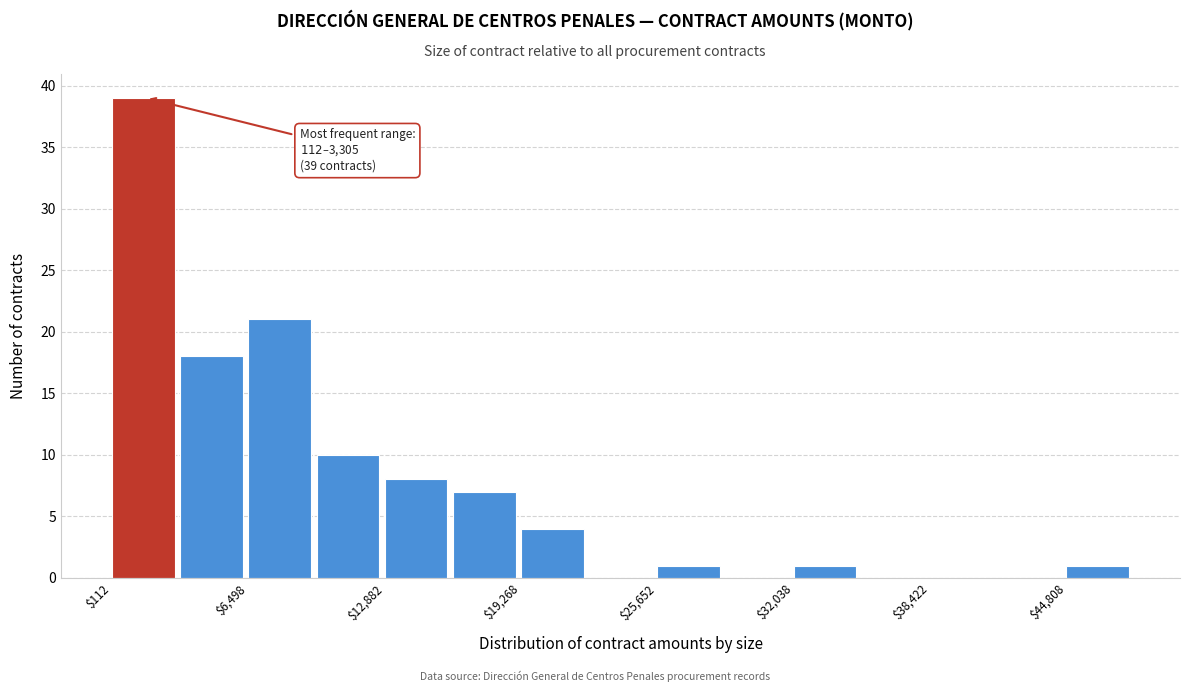

Read against the x-axis, roughly where is the centre of the tallest bar?

2000